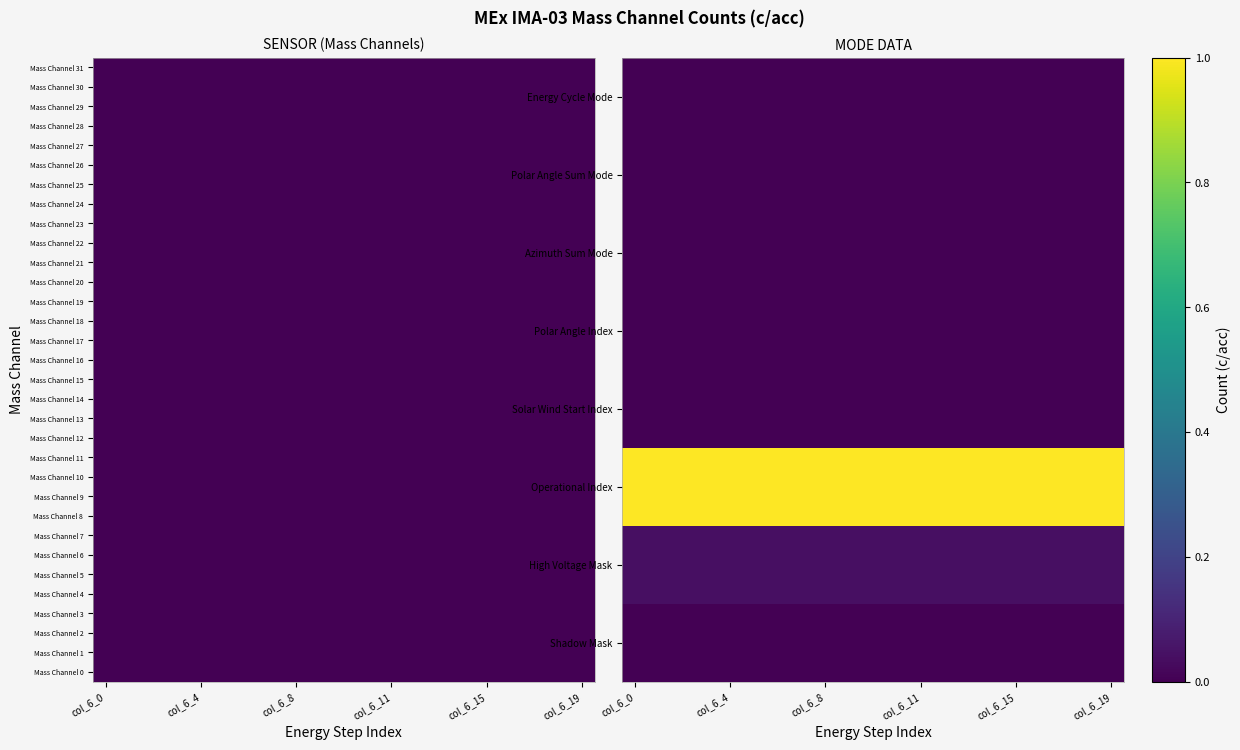

What is the maximum value shown in the chart?

24